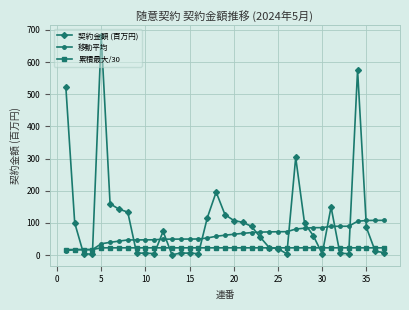

True or false: 契約金額 (百万円) has more than 2 points higher than both neighbors.

True